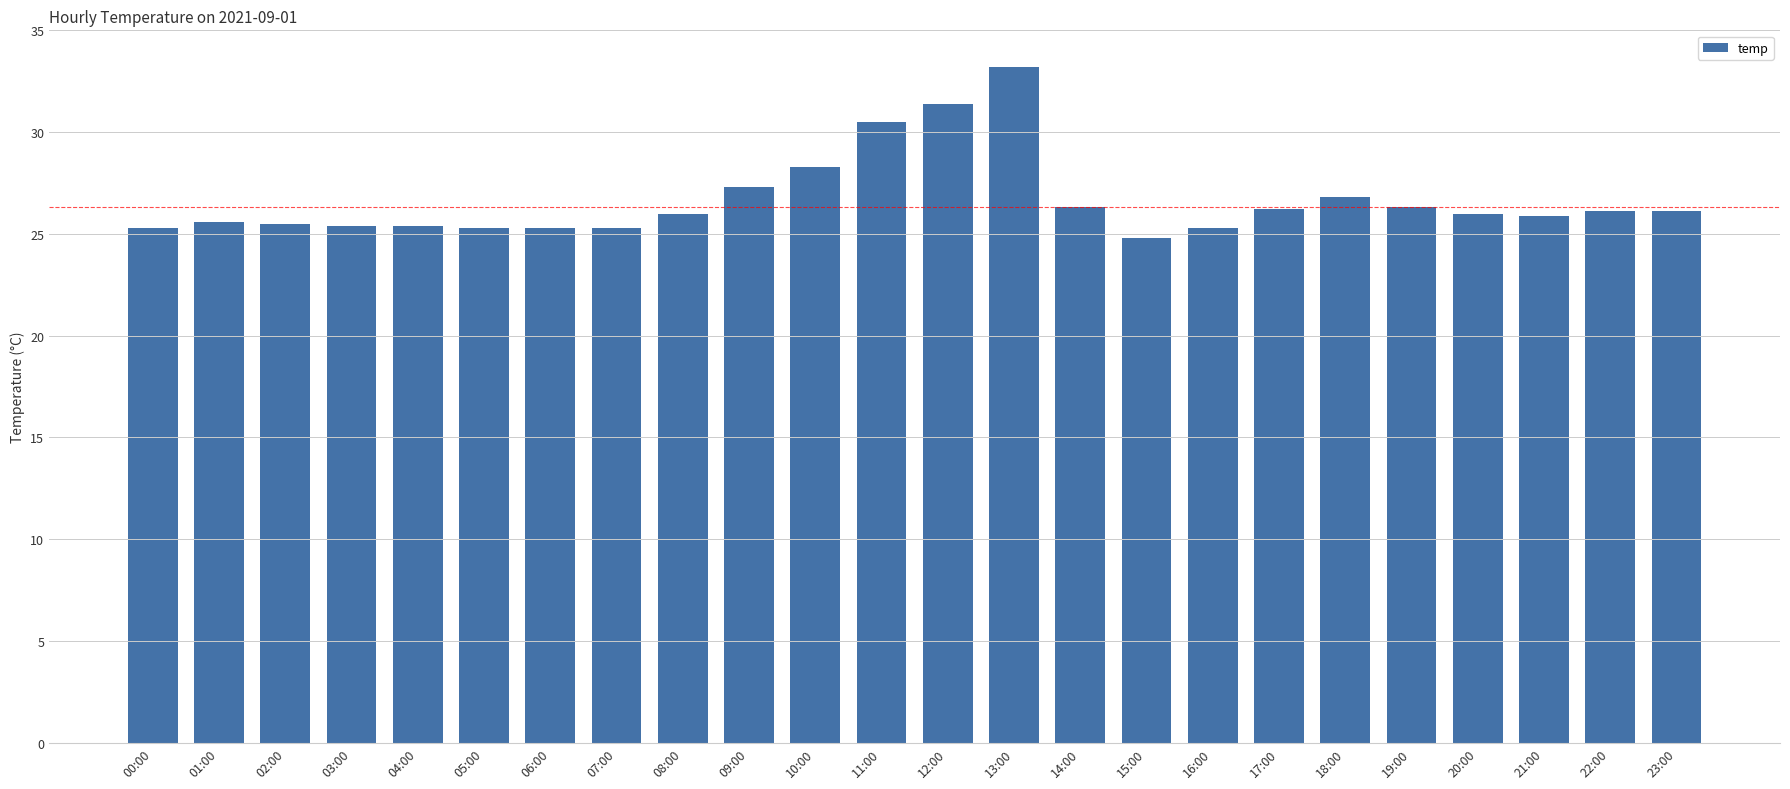

Which label corresponds to the largest value in the chart?

13:00